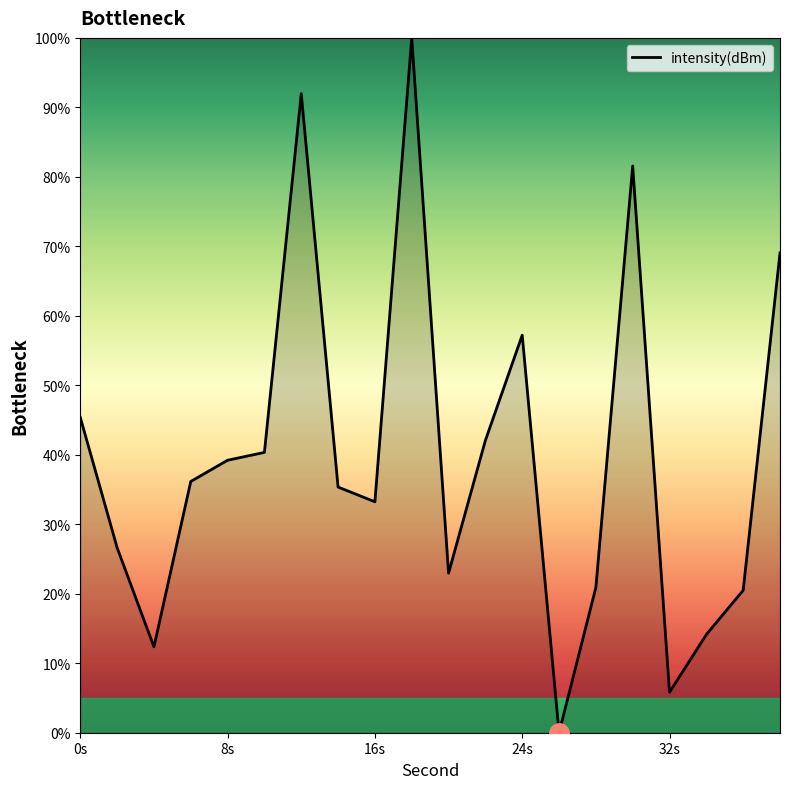

What is the maximum value shown in the chart?

100.0